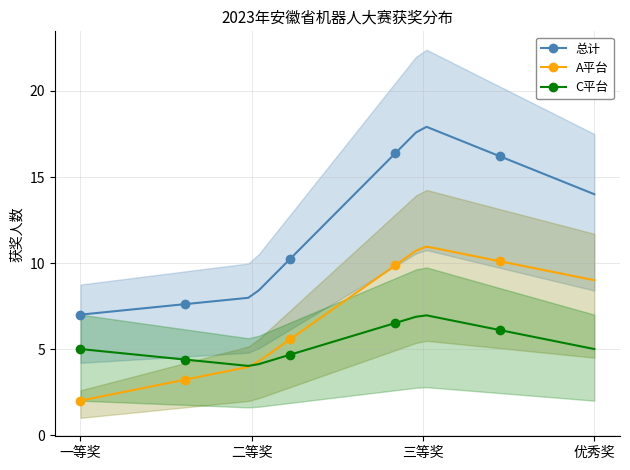

What are all the series names shown in the legend?

A平台, C平台, 总计